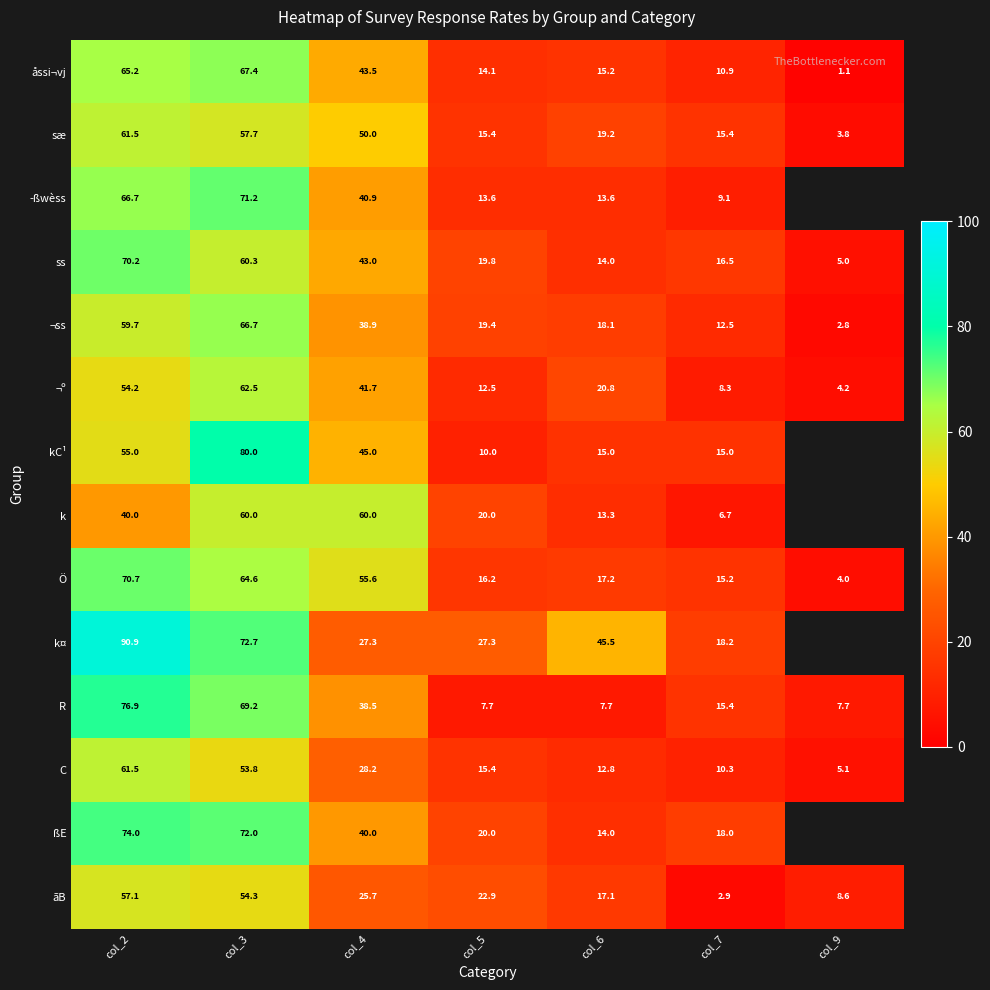

Which category has the highest value in the åssi¬vj series?

col_3